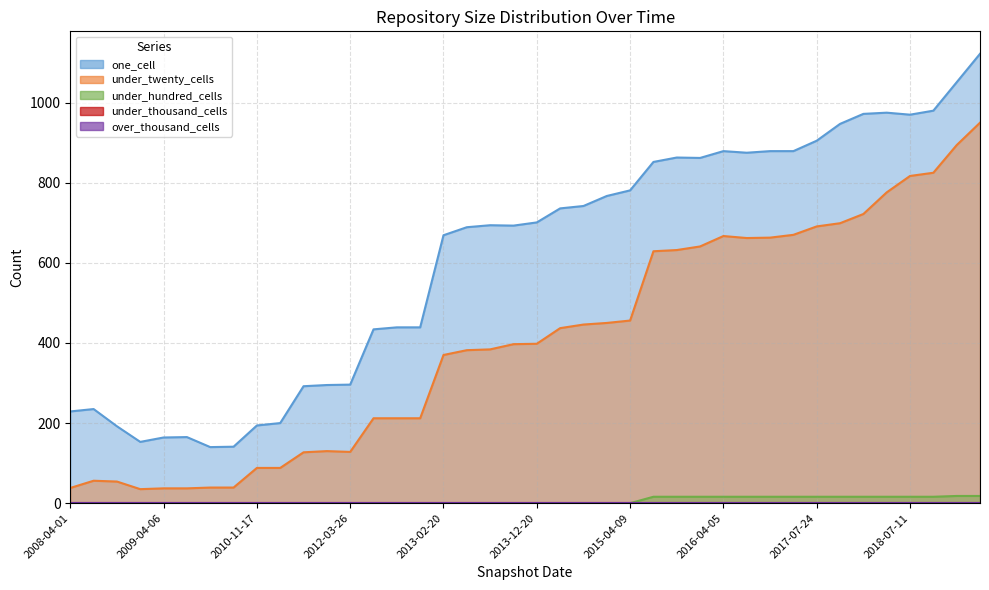

What is the approximate value of under_twenty_cells at 2020-01-01?

950